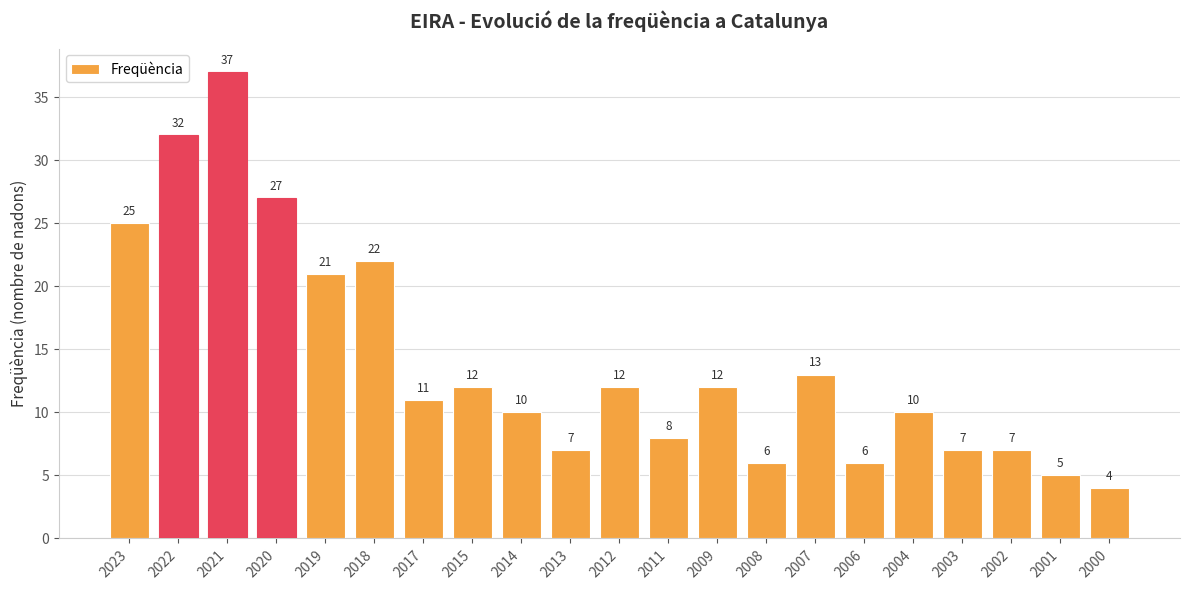

Are the bars grouped side by side (vs. stacked)?

No